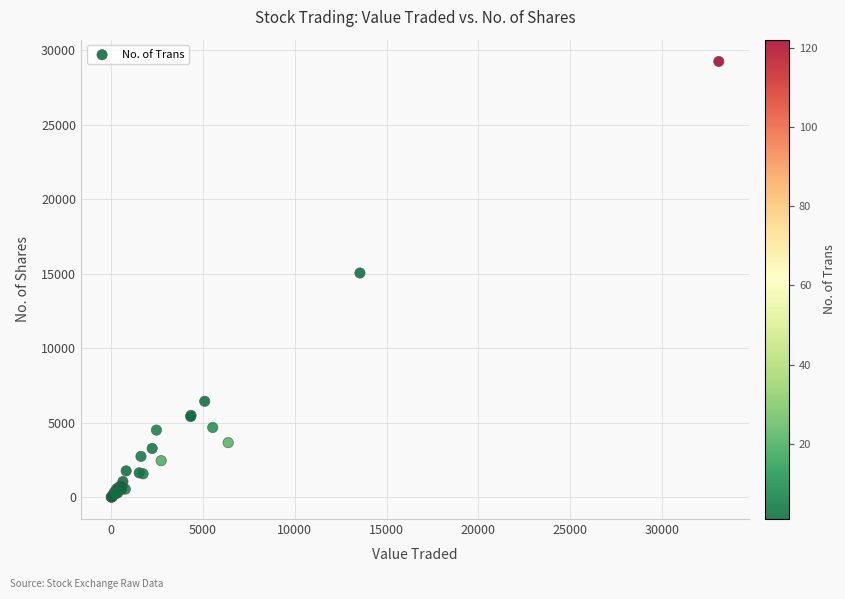

What Y value in the scatter plot is closest to 14623?

15049